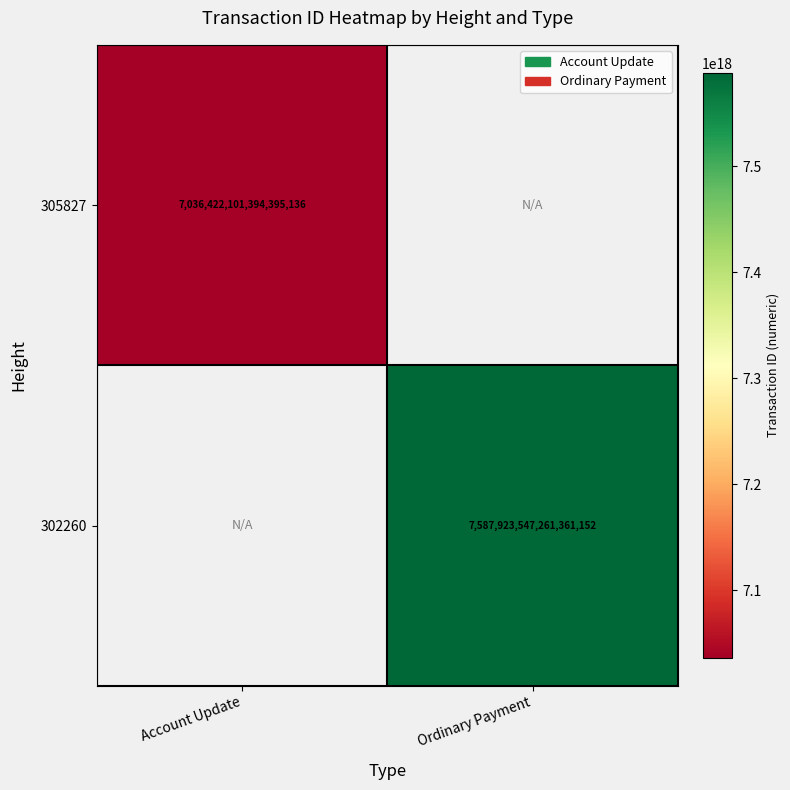

How many series are shown in this chart?

2